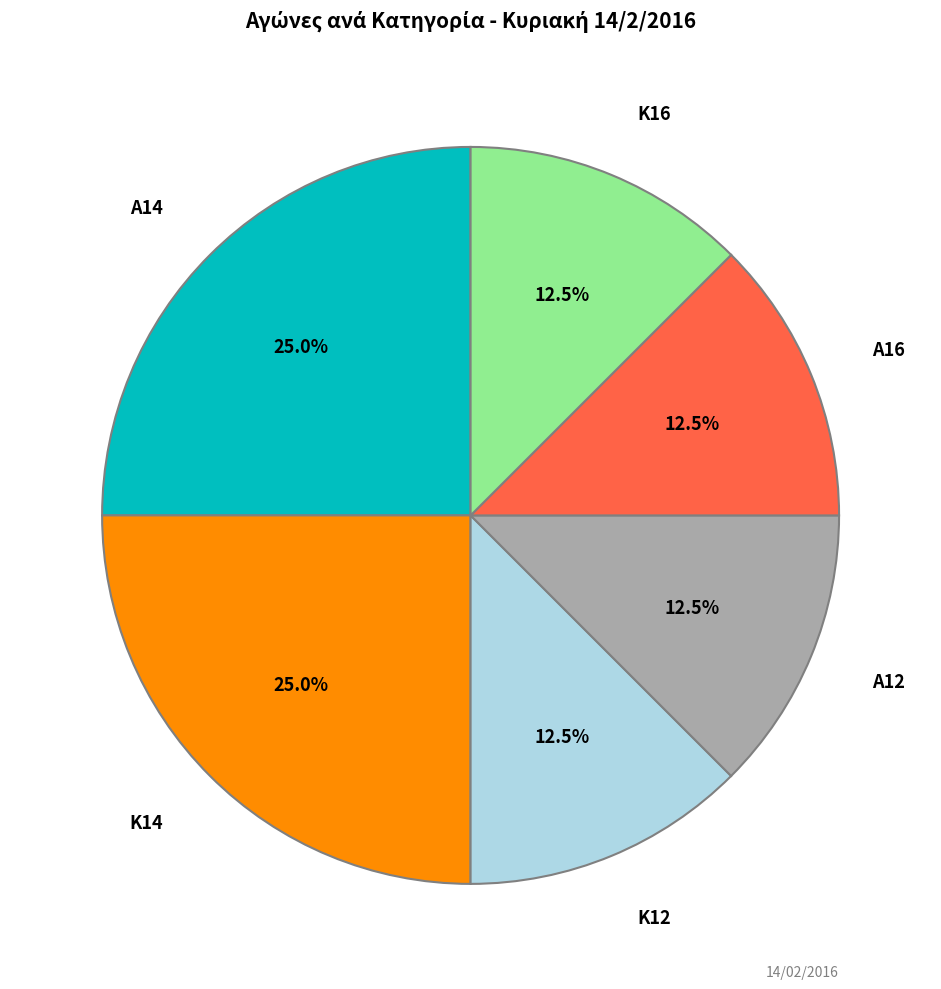

Is there a majority slice in this chart?

No